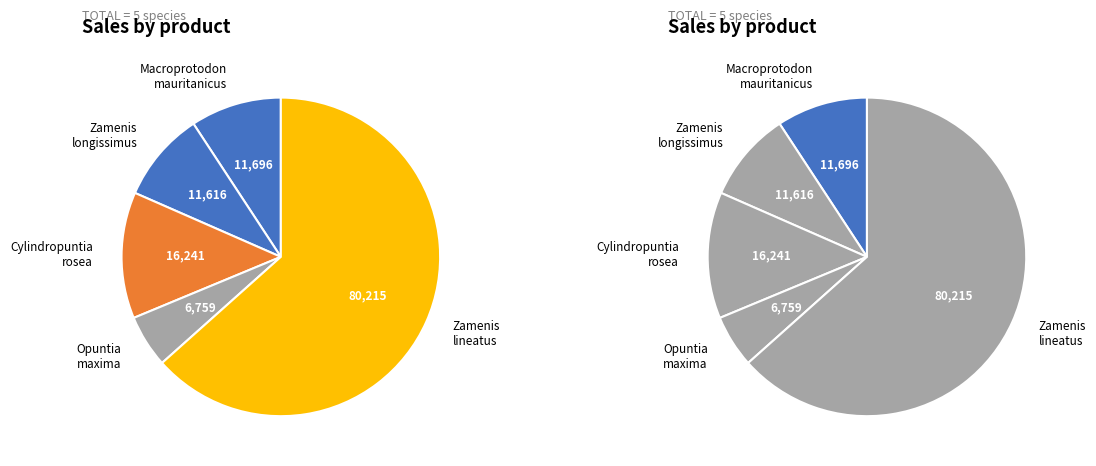

Is there a majority slice in this chart?

Yes